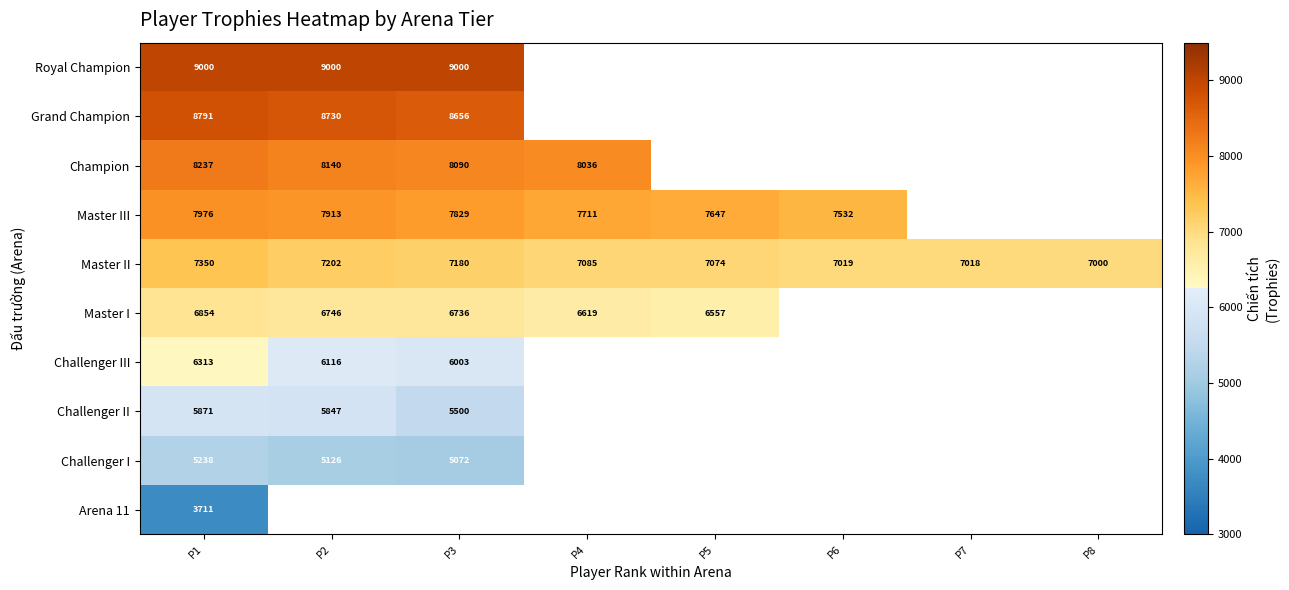

True or false: Master I has a value of 10693 at P3.

False